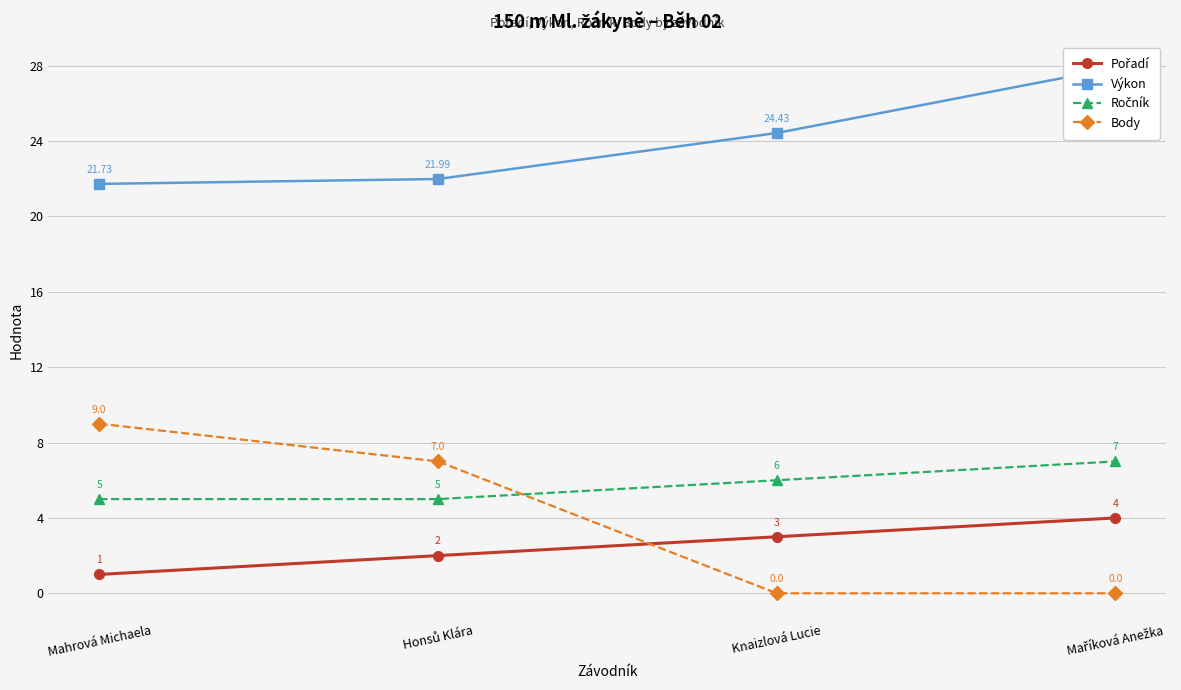

How many distinct data groups are displayed?

4